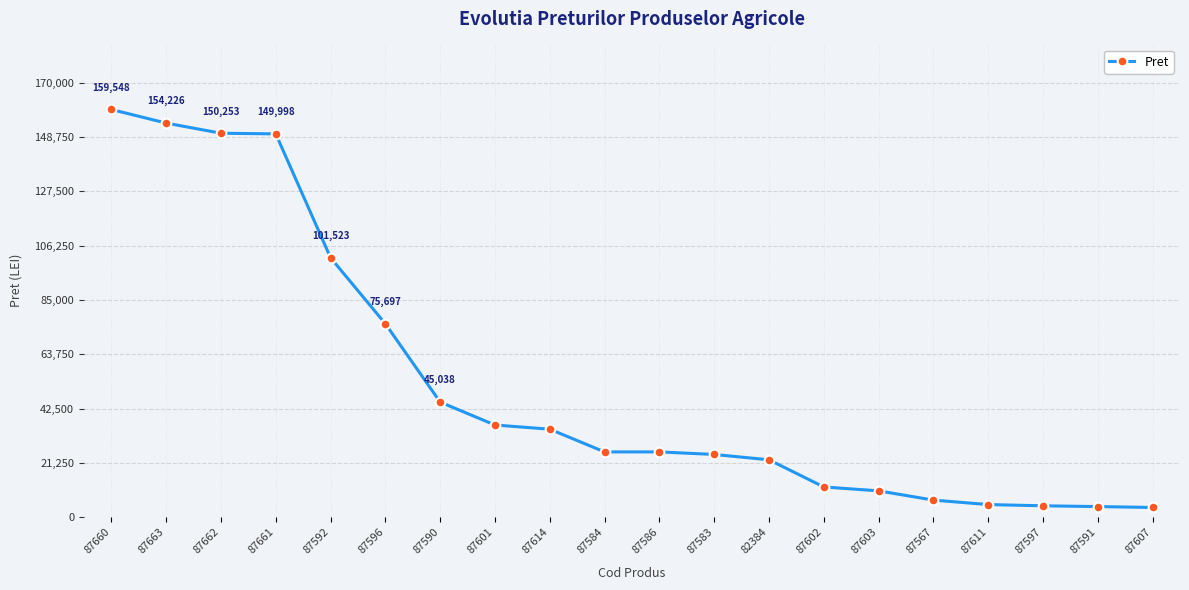

Count the number of data series in this chart.

1